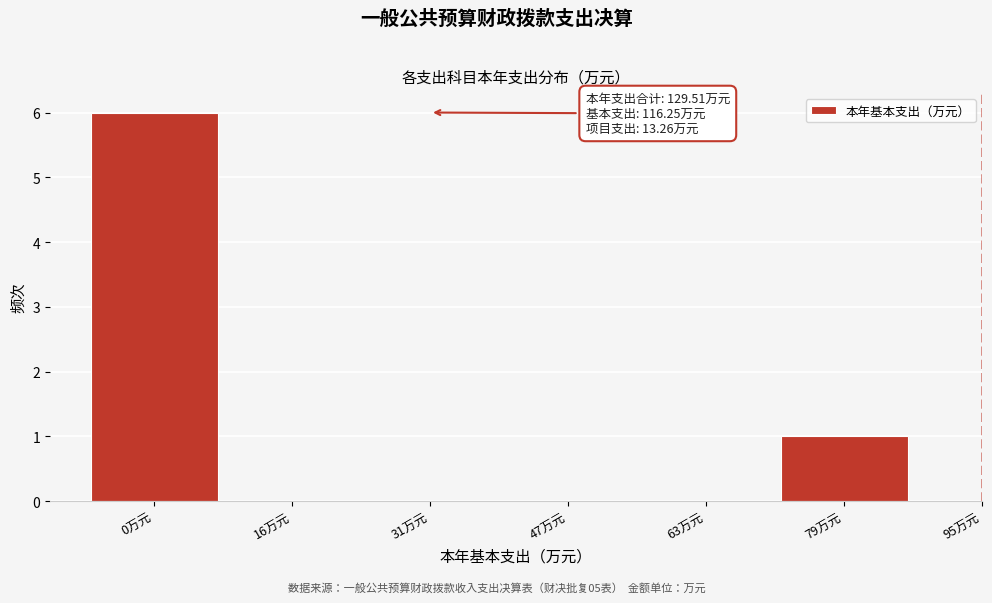

Reading right to left, list all the values displayed in this chart.

79万元=1	63万元=0	47万元=0	31万元=0	16万元=0	0万元=6